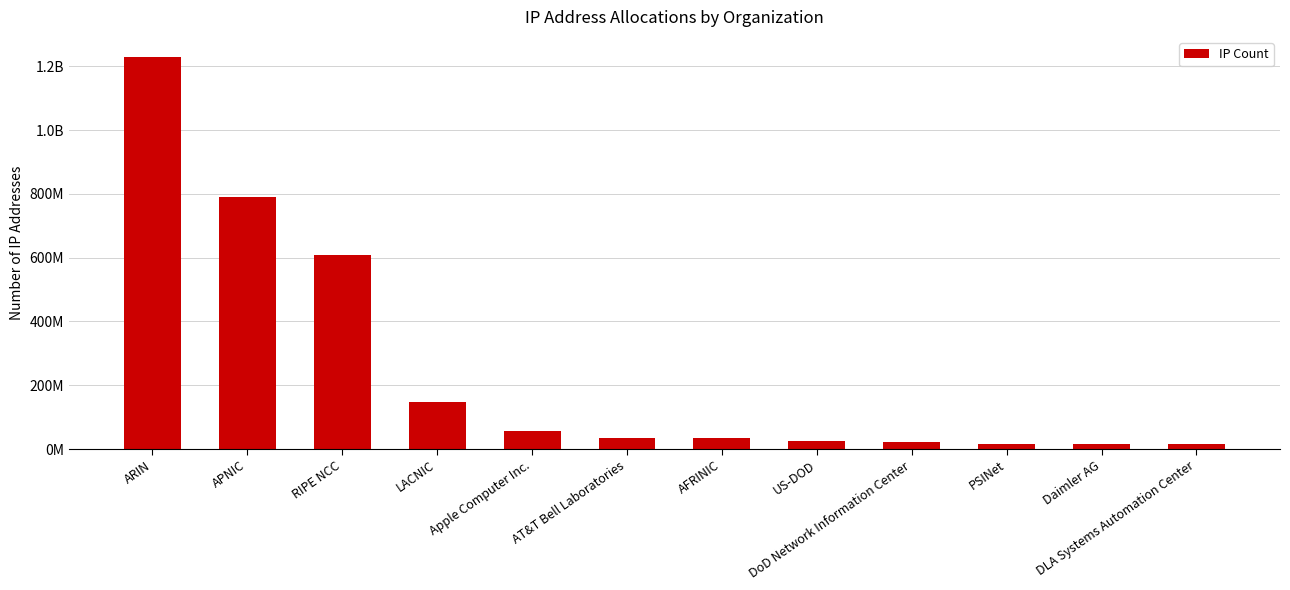

What is the maximum value shown in the chart?

1230327668